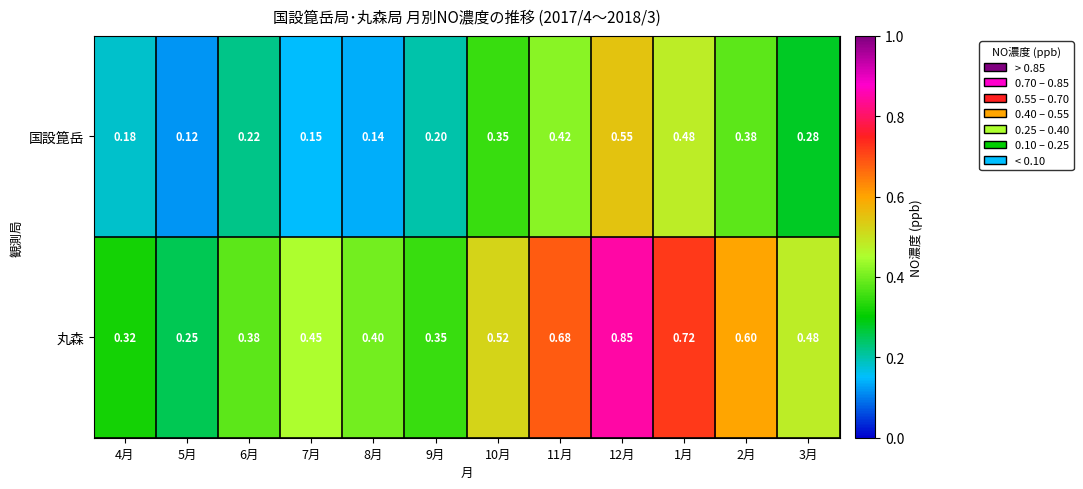

Rank the series at 1月 from lowest to highest value.

国設箟岳, 丸森